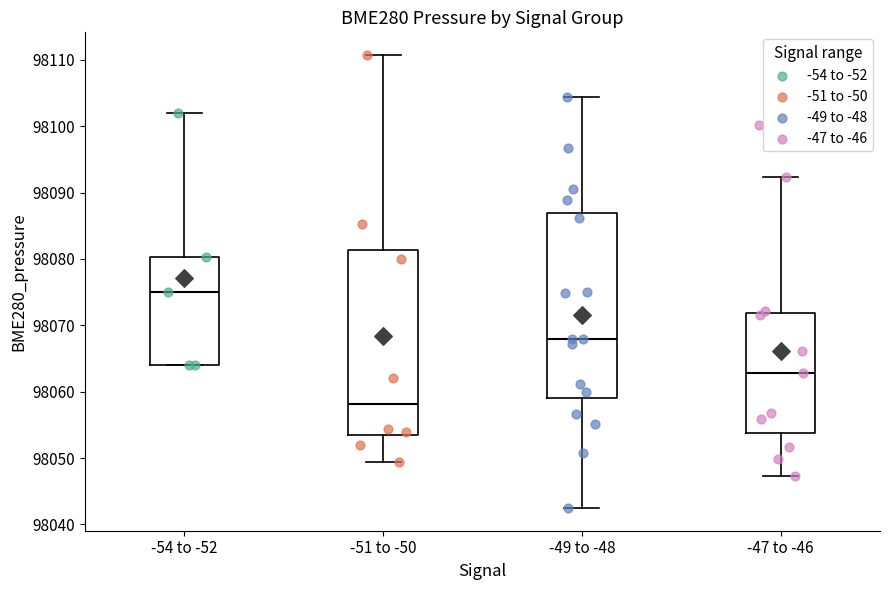

Reading left to right, transcribe this box plot: for each box, give where its median line is, the range the box spans, and where its two whiskers end, as read against the y-axis. The values are not printed on the chart, so give them approximately, as read against the axis.

-54 to -52: median 98075, box 98064 to 98080, whiskers 98064 to 98102
-51 to -50: median 98058, box 98053 to 98081, whiskers 98049 to 98111
-49 to -48: median 98068, box 98059 to 98087, whiskers 98042 to 98104
-47 to -46: median 98063, box 98054 to 98072, whiskers 98047 to 98092